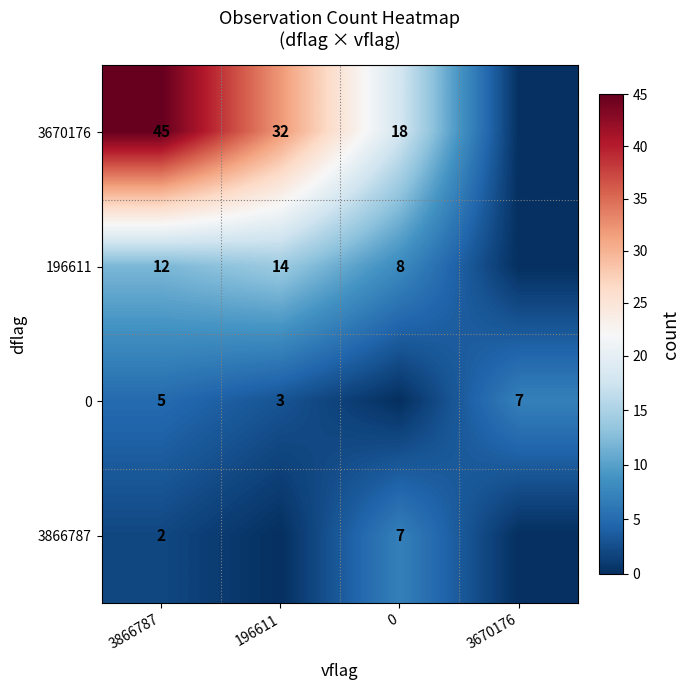

Is it true that 0 equals 5 at 3866787?

True